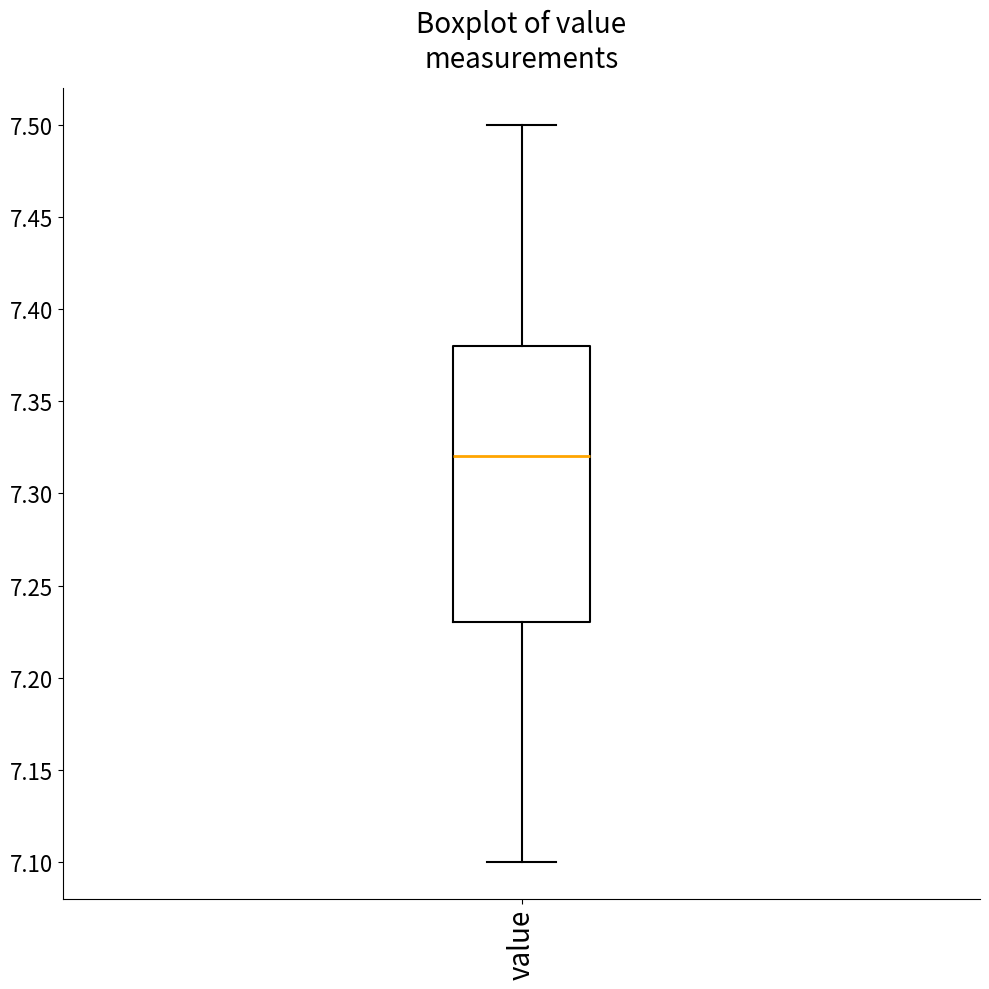

Where does the median line of the box for value sit on the y-axis? The values are not printed on the chart, so give them approximately, as read against the axis.

7.32